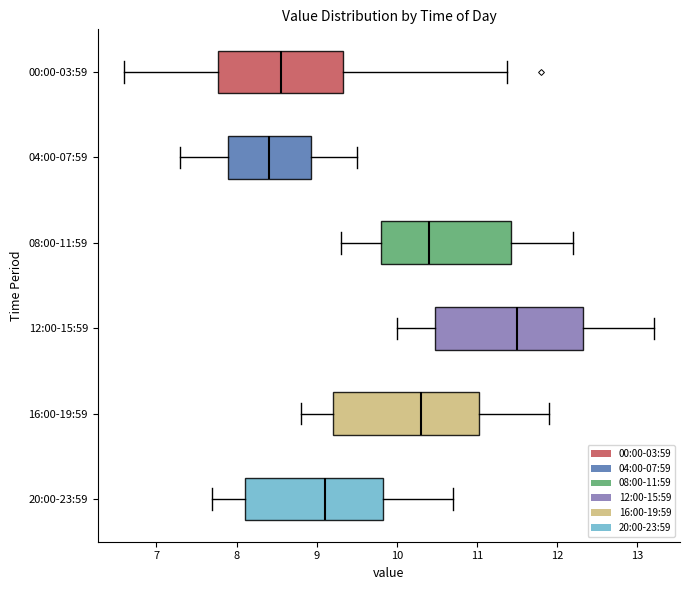

Where is the left edge of the box for 20:00-23:59 on the x-axis? The values are not printed on the chart, so give them approximately, as read against the axis.

8.1